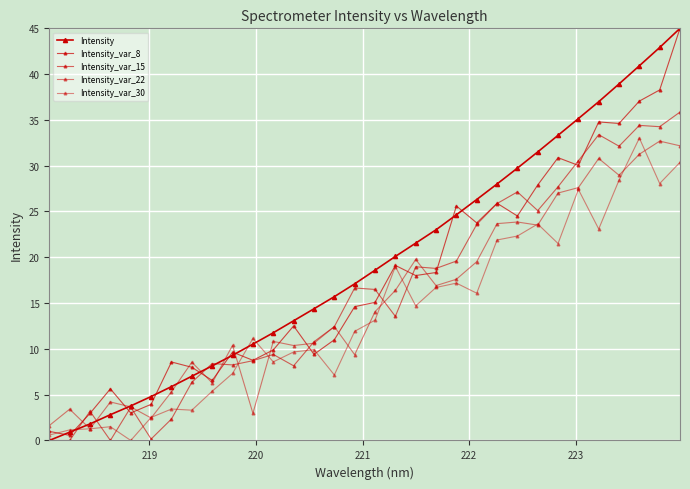

Which series has the largest range (max minus min)?

Intensity